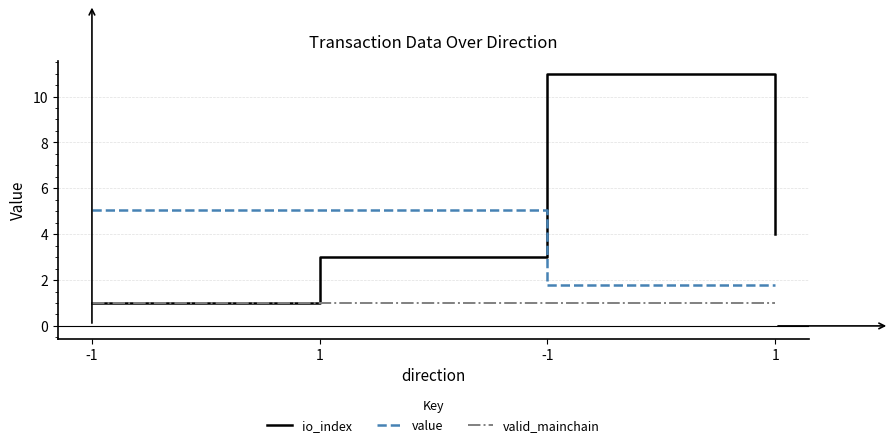

True or false: value has a value of 3.2 at -1.

False